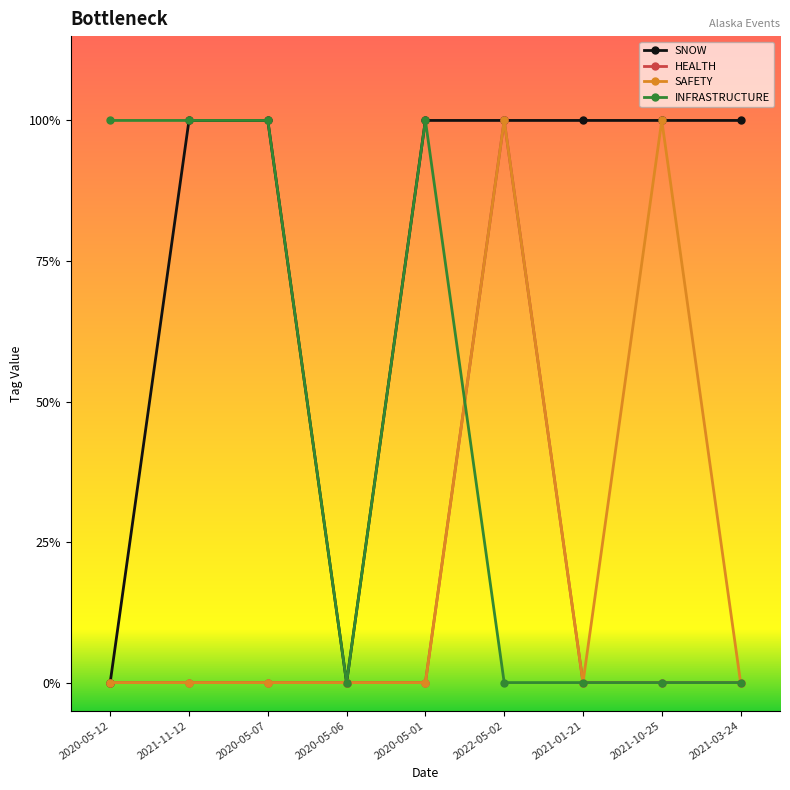

Is this an area chart (filled region under the line)?

No